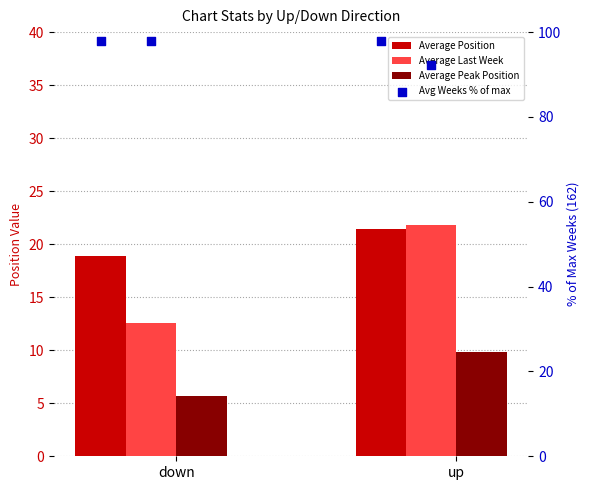

What is the total value across all series at up?

151.1